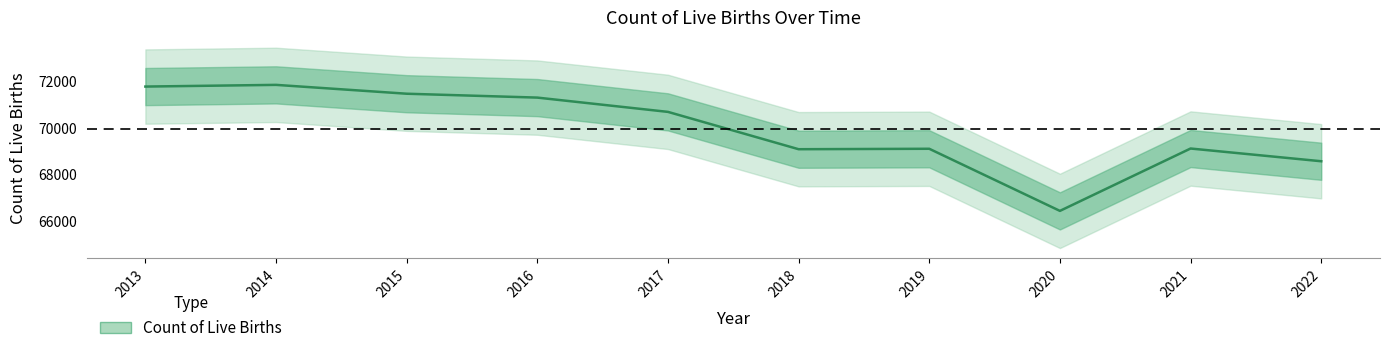

What is the maximum value shown in the chart?

71867